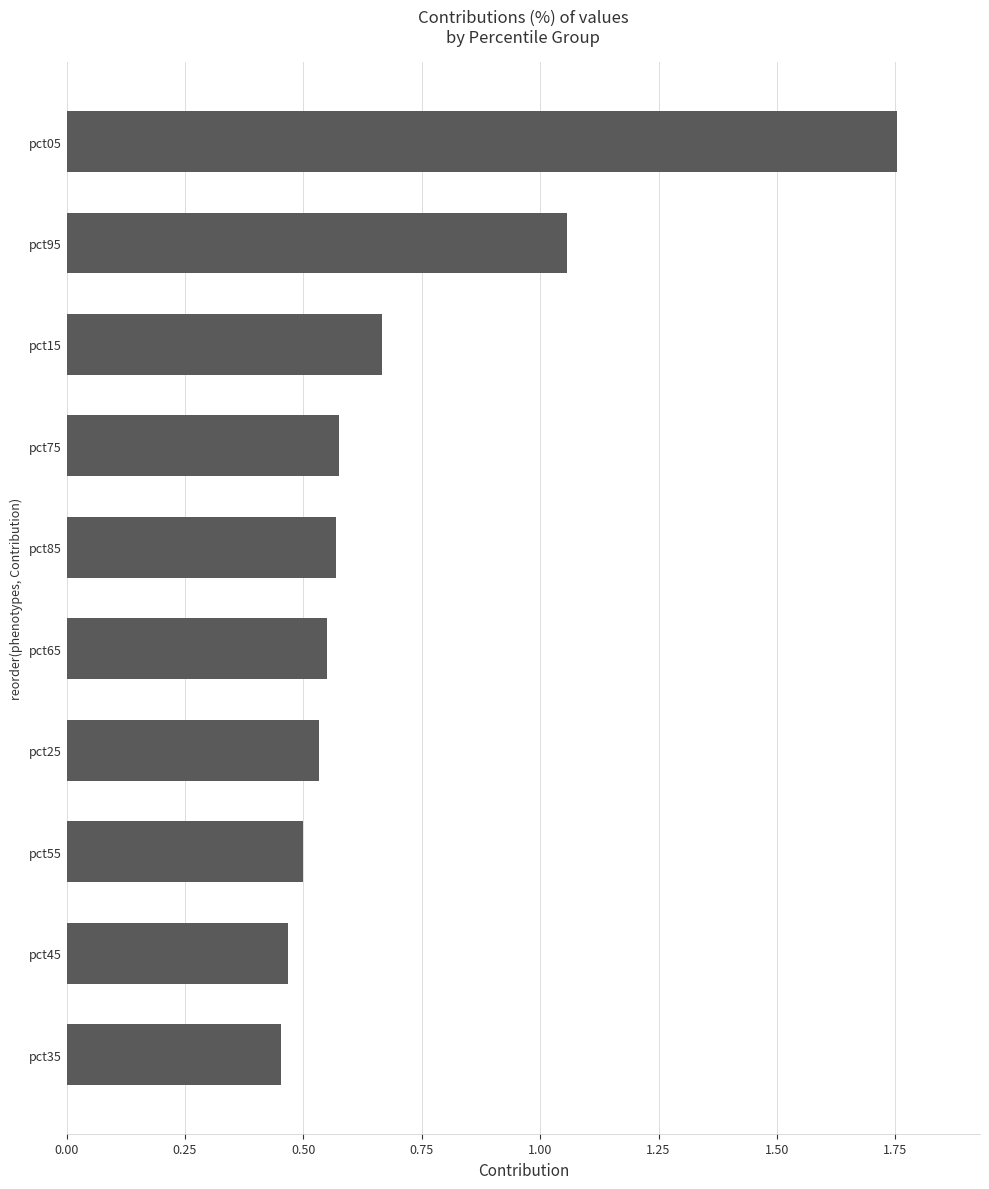

At which label is the value closest to 1?

pct95